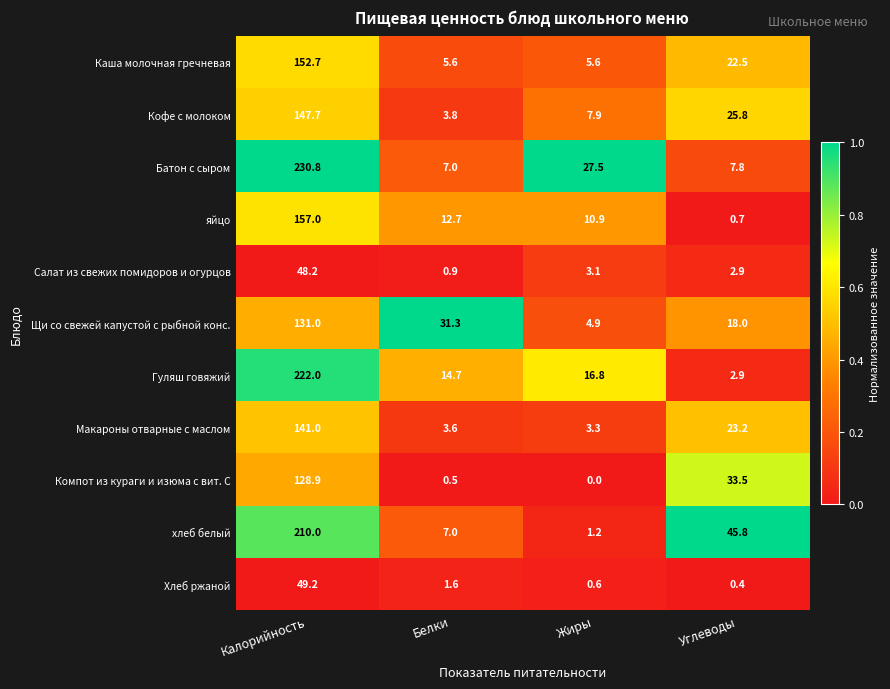

What is the greatest value displayed?

230.8